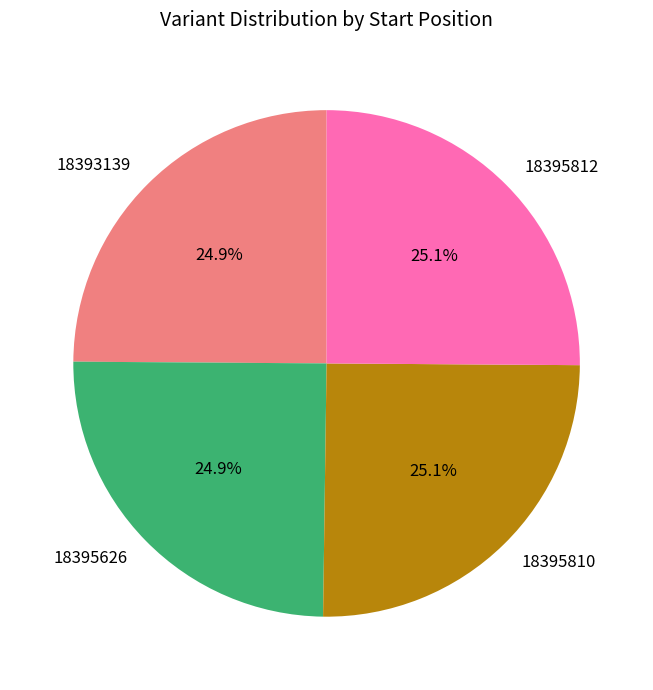

Combined, what portion of the pie is 18395626 and 18393139?

49.8%